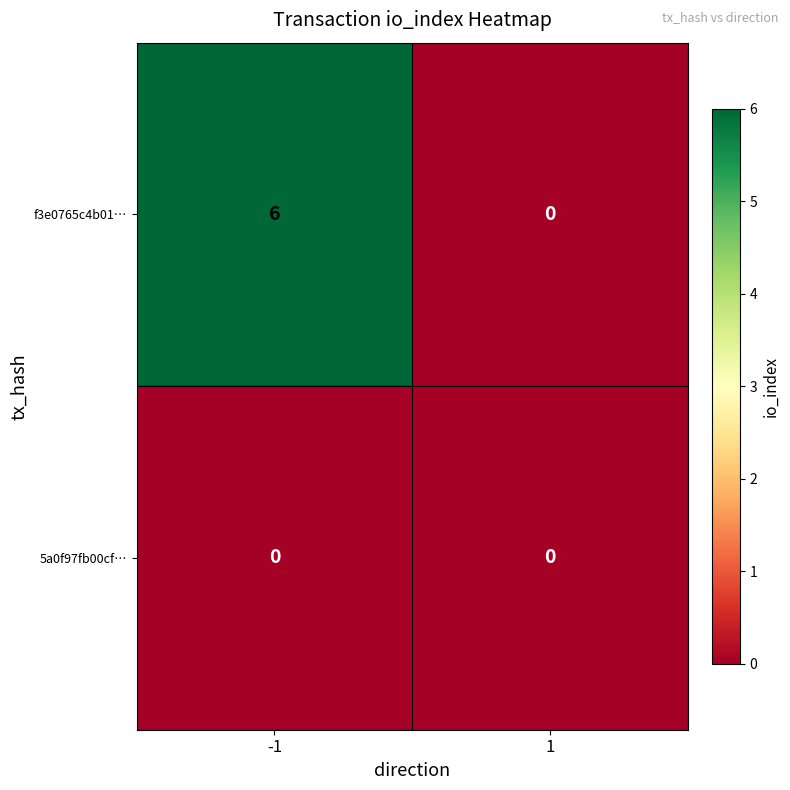

List the series in order of their overall mean, lowest first.

5a0f97fb00cf…, f3e0765c4b01…